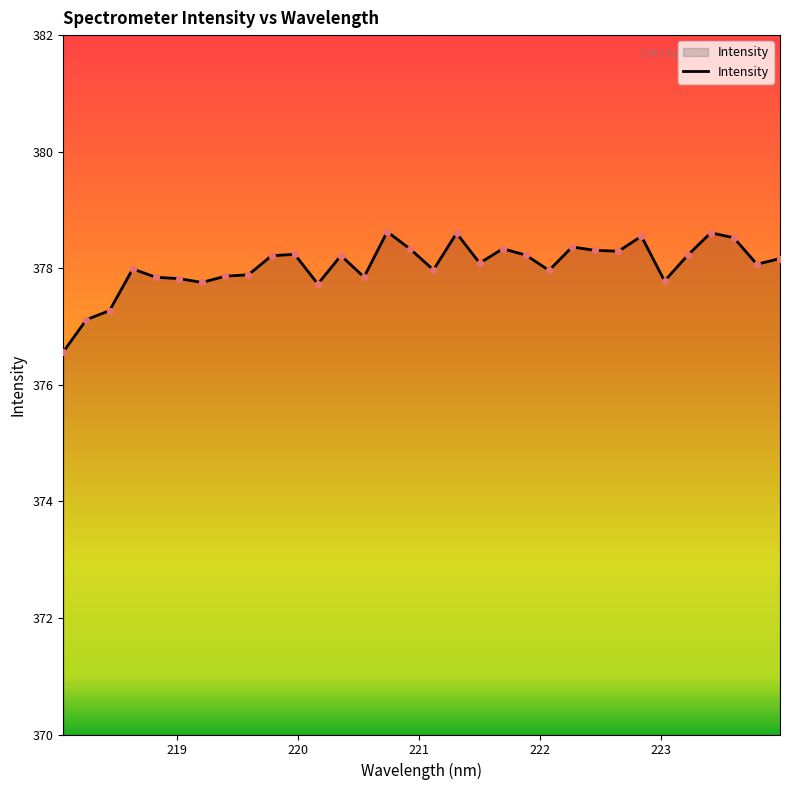

What is the smallest value displayed?

376.6